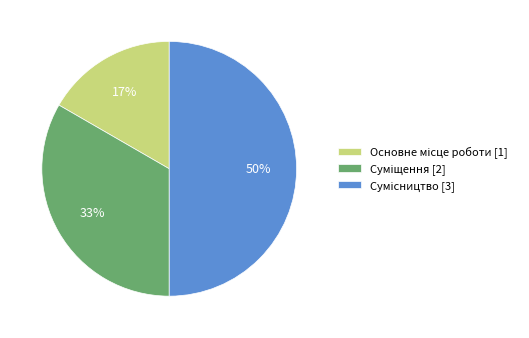

To the nearest percent, what is the difference between the largest and smallest slice percentages?

33%